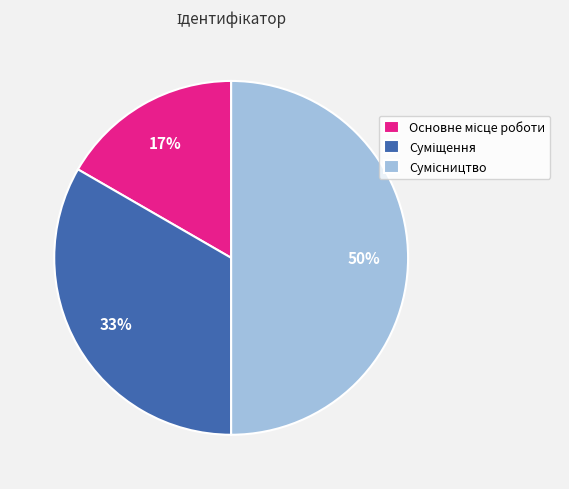

To the nearest percent, what is the average slice percentage?

33%